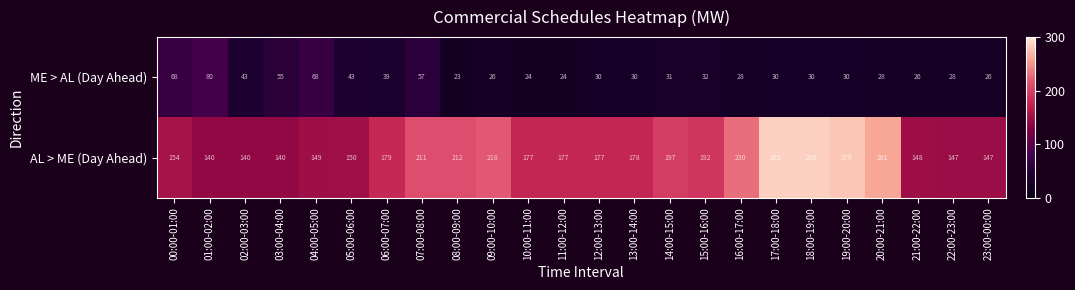

Which series has the largest total across all categories?

AL > ME (Day Ahead)